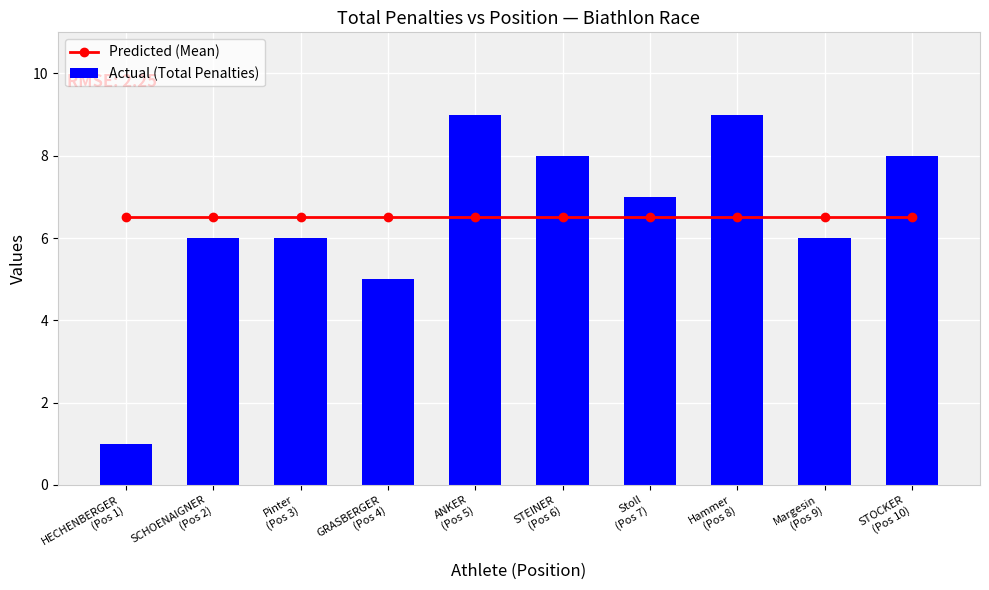

Is the value of Predicted (Mean) at Stoll
(Pos 7) greater than the value of Actual (Total Penalties) at Stoll
(Pos 7)?

No